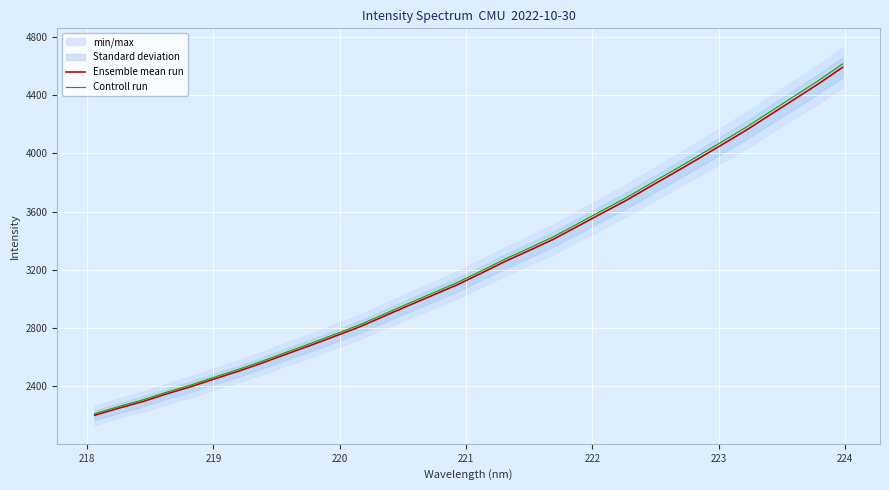

What is the lowest value of the Controll run series?

2213.3